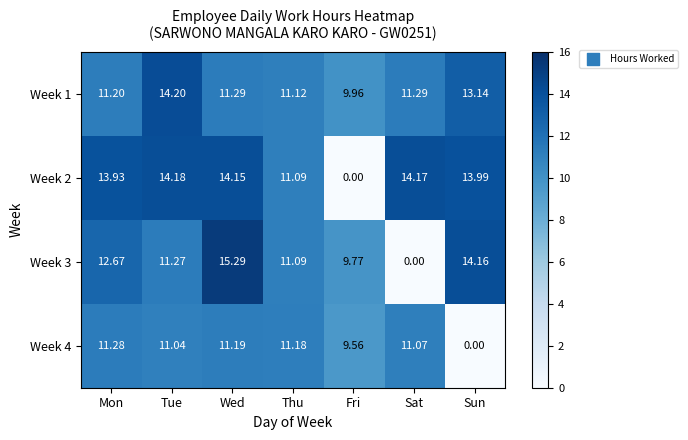

At which label is Week 2 closest to 7?

Thu